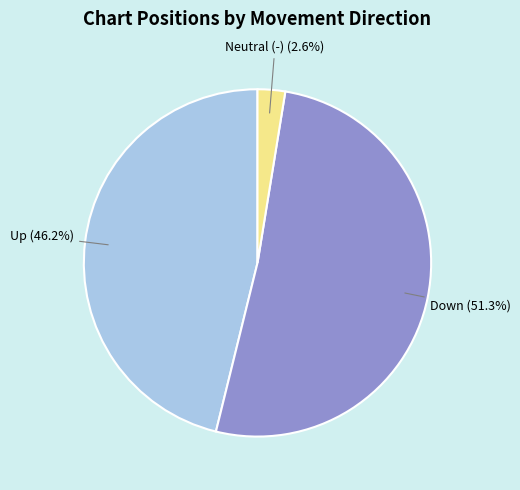

Does any single category account for the majority?

Yes